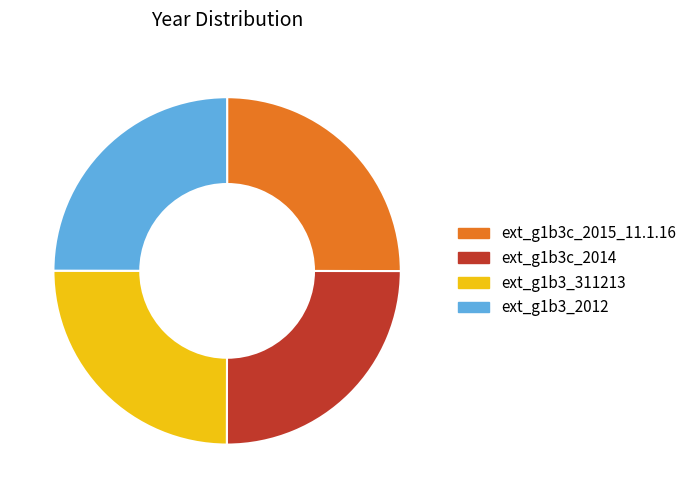

Is there any slice that represents more than half of the pie?

No